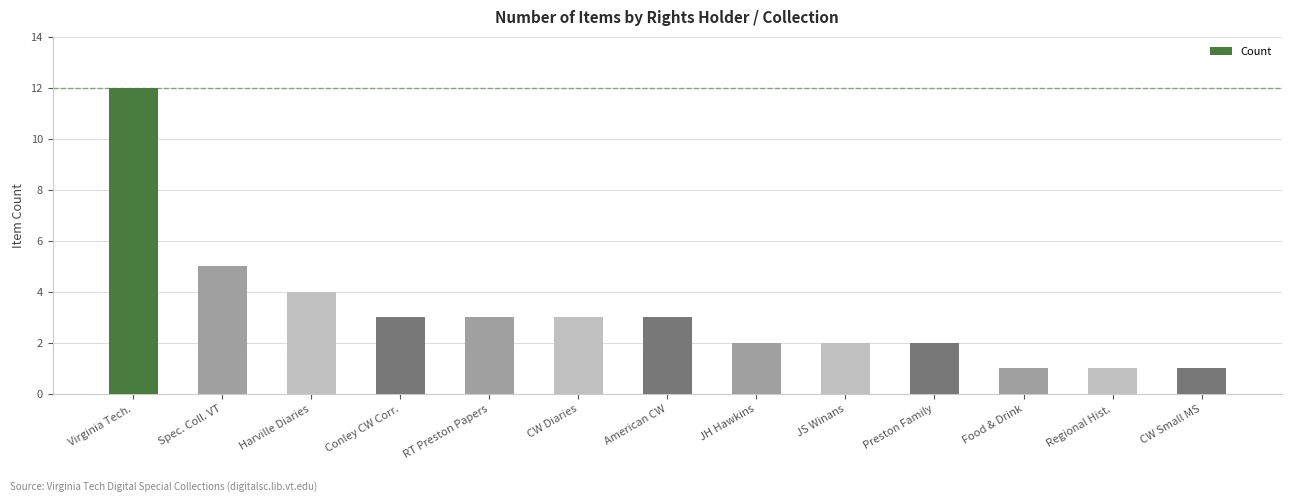

What is the sum of all values?

42